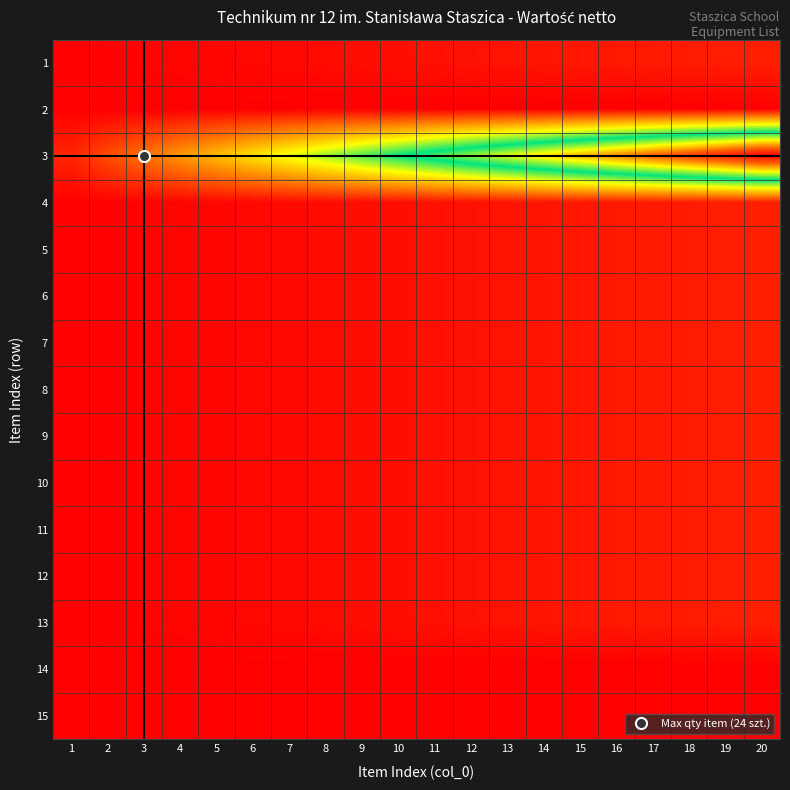

What is the total value across all series at 14?

490